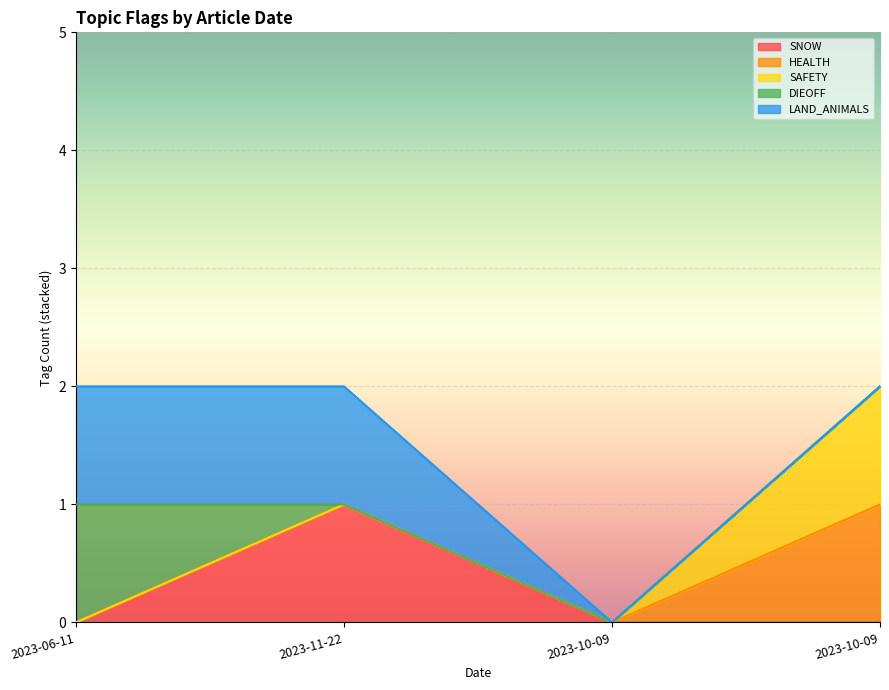

Reading right to left, list all the values displayed in this chart.

SNOW: 2023-10-09=0	2023-10-09=0	2023-11-22=1	2023-06-11=0
HEALTH: 2023-10-09=1	2023-10-09=0	2023-11-22=0	2023-06-11=0
SAFETY: 2023-10-09=1	2023-10-09=0	2023-11-22=0	2023-06-11=0
DIEOFF: 2023-10-09=0	2023-10-09=0	2023-11-22=0	2023-06-11=1
LAND_ANIMALS: 2023-10-09=0	2023-10-09=0	2023-11-22=1	2023-06-11=1